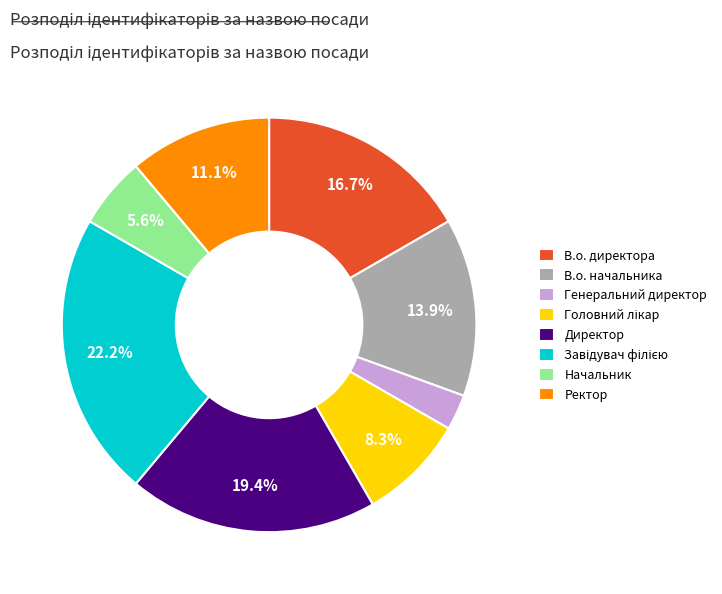

Is there any slice that represents more than half of the pie?

No